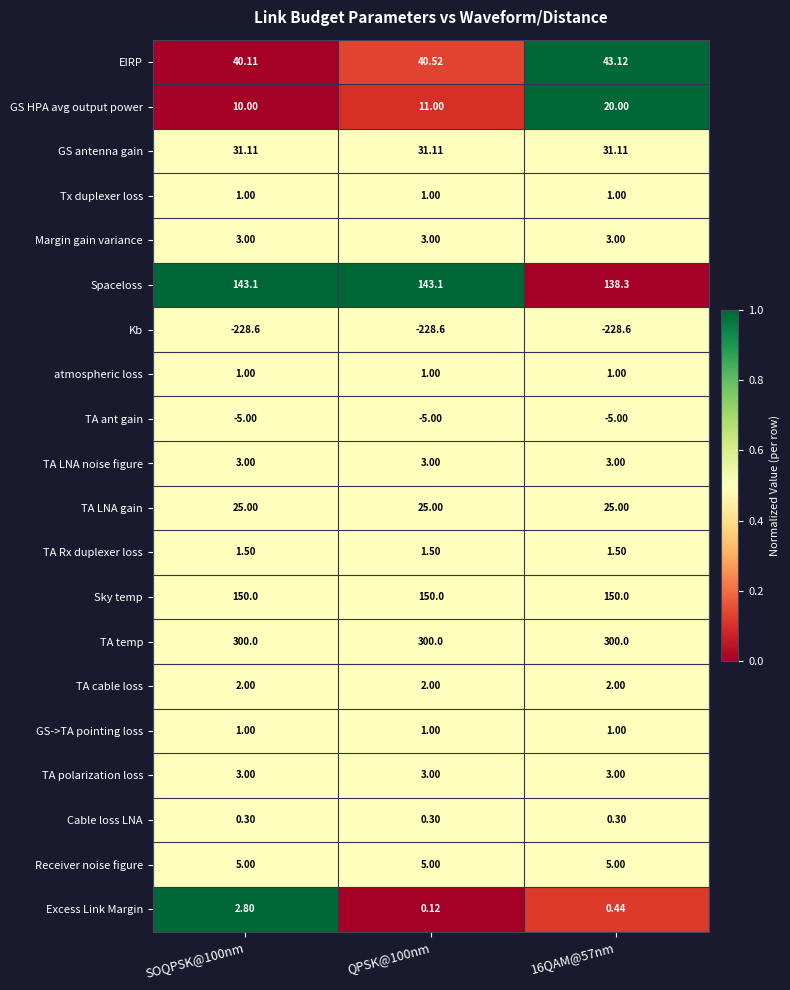

What is the total value across all series at 16QAM@57nm?

495.2